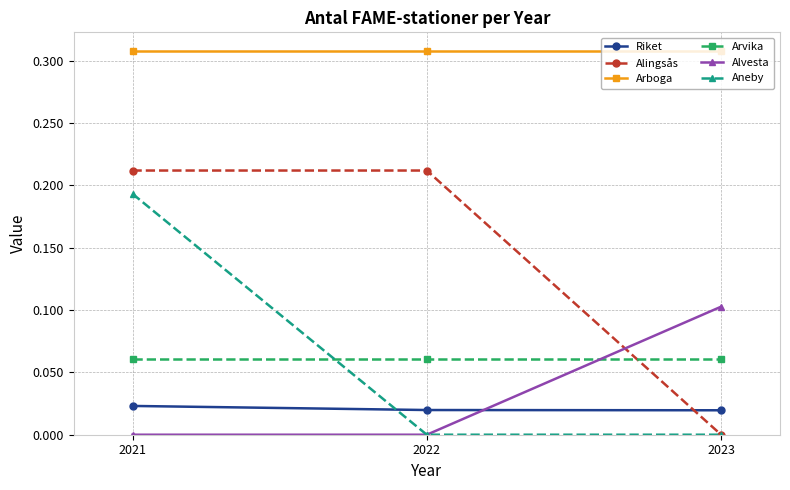

Which category has the lowest value in the Alingsås series?

2023